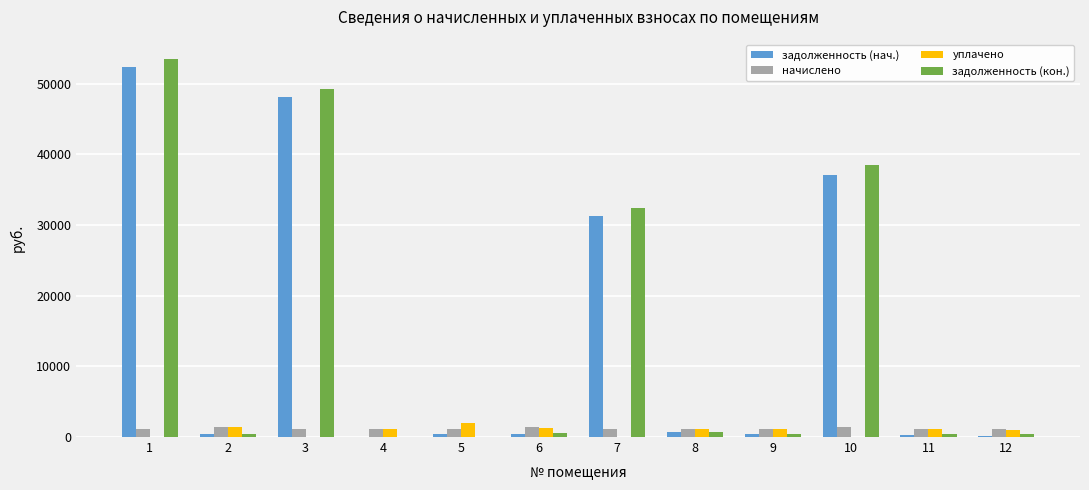

Is the value of задолженность (нач.) at 10 greater than the value of уплачено at 2?

Yes